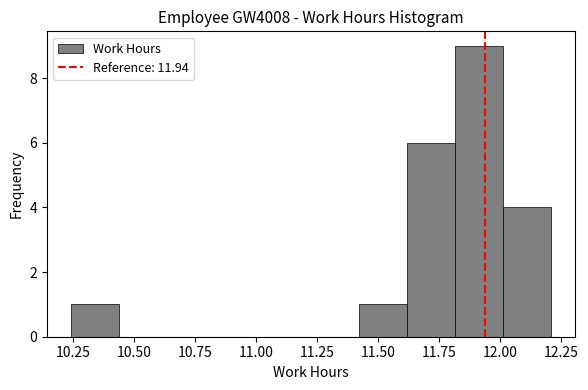

Read against the x-axis, roughly where is the centre of the tallest bar?

11.90